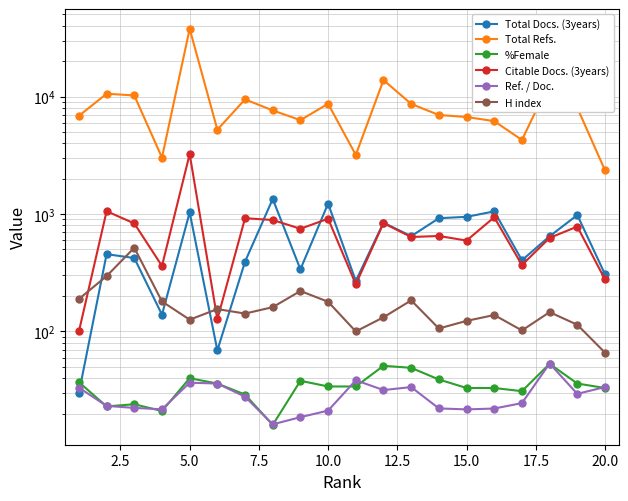

How many data points in Total Docs. (3years) are above 646?

9